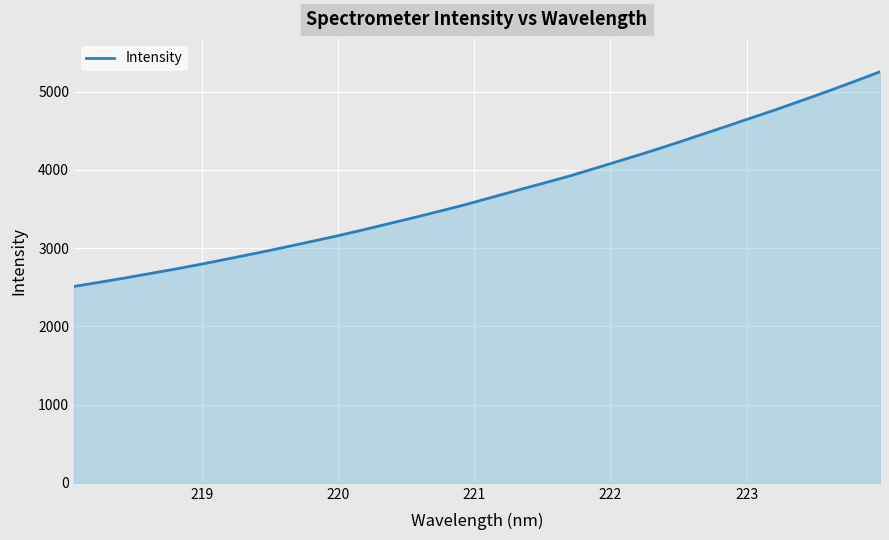

What is the minimum value shown in the chart?

2509.7